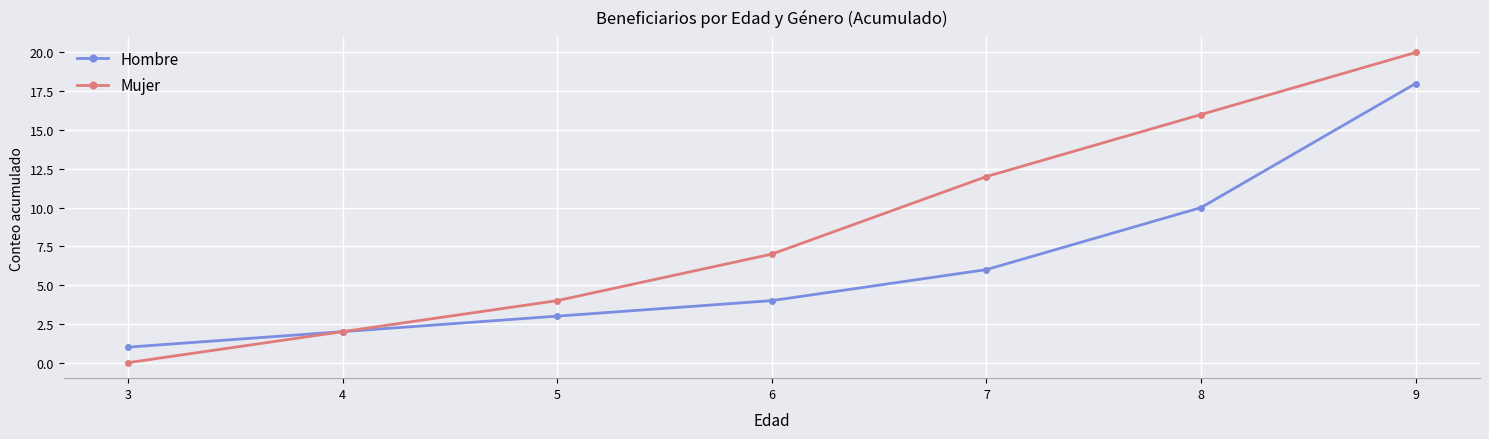

At 8, list the series in order from smallest to largest.

Hombre, Mujer